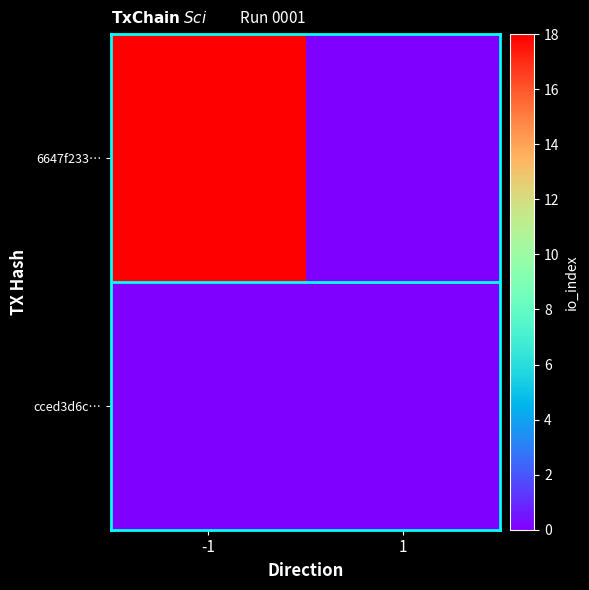

Reading left to right, transcribe all the data shown in this chart.

6647f233…: -1=18	1=0
cced3d6c…: -1=0	1=0